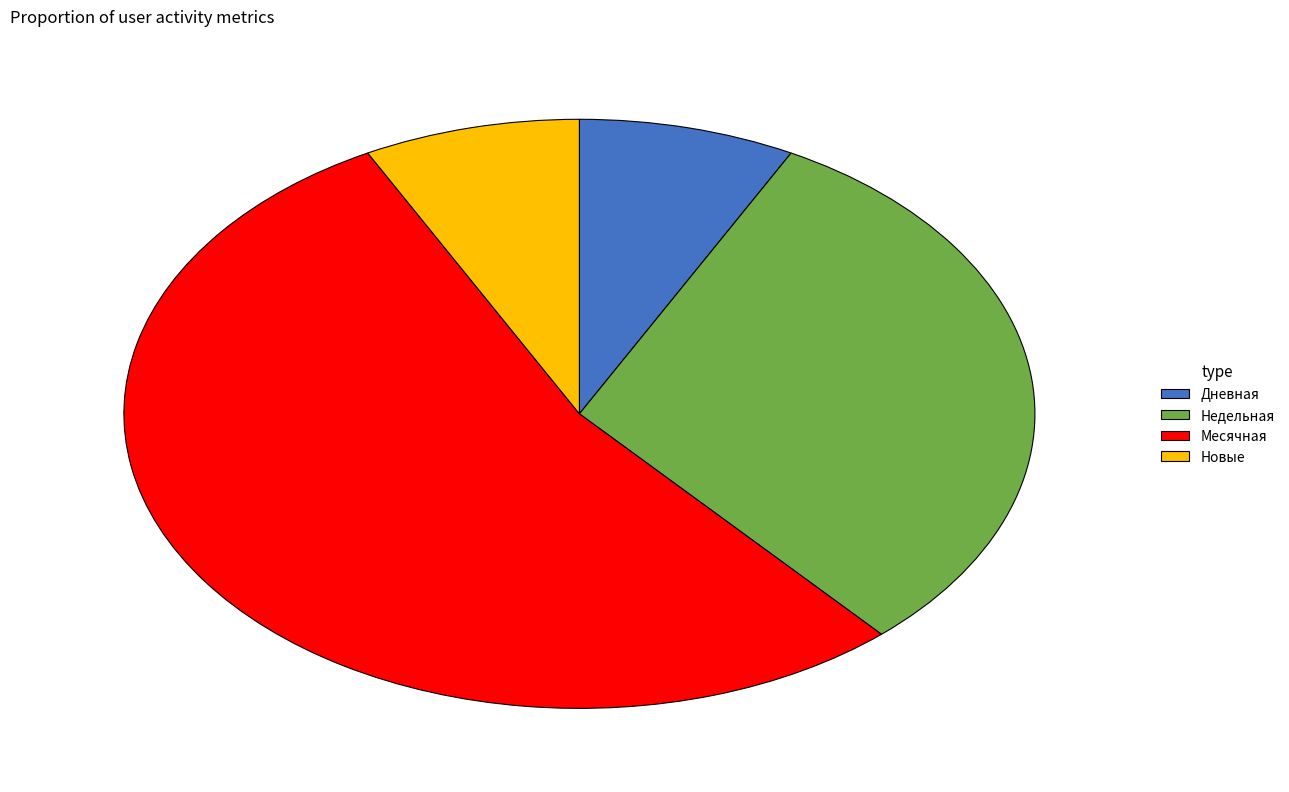

Which category has the biggest portion of the pie?

Месячная